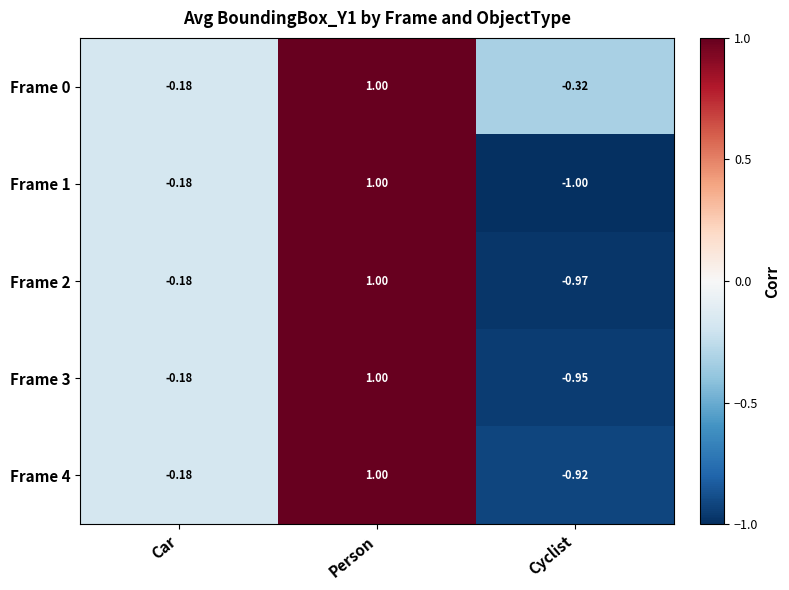

At which label does Frame 0 reach its peak?

Person